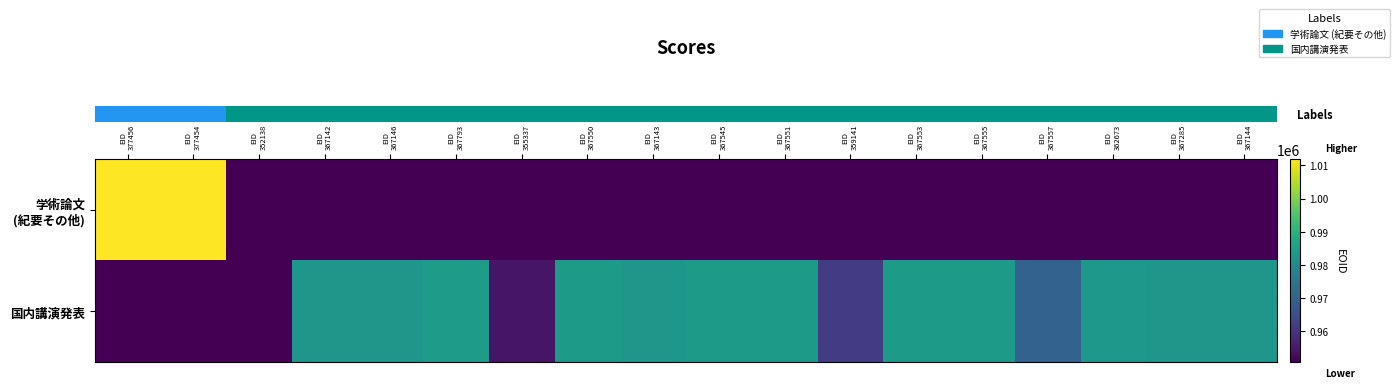

At which category is the sum across all series the highest?

EID
377454